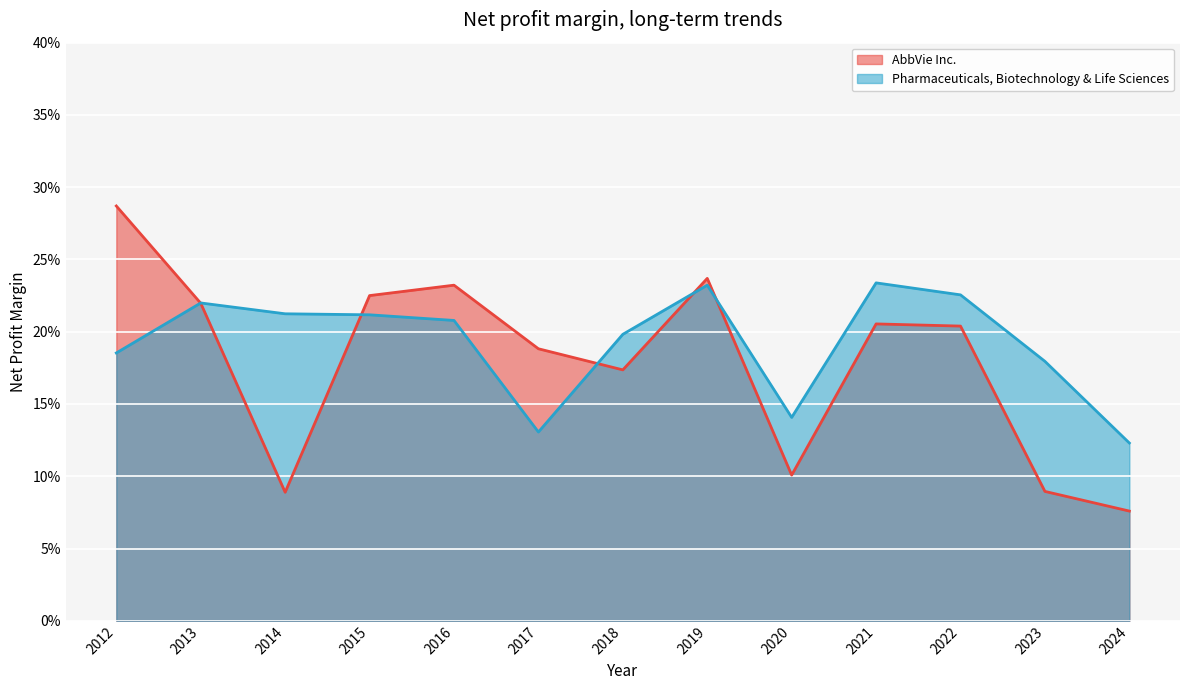

Is it true that Pharmaceuticals, Biotechnology & Life Sciences equals 0.1 at 2024?

True